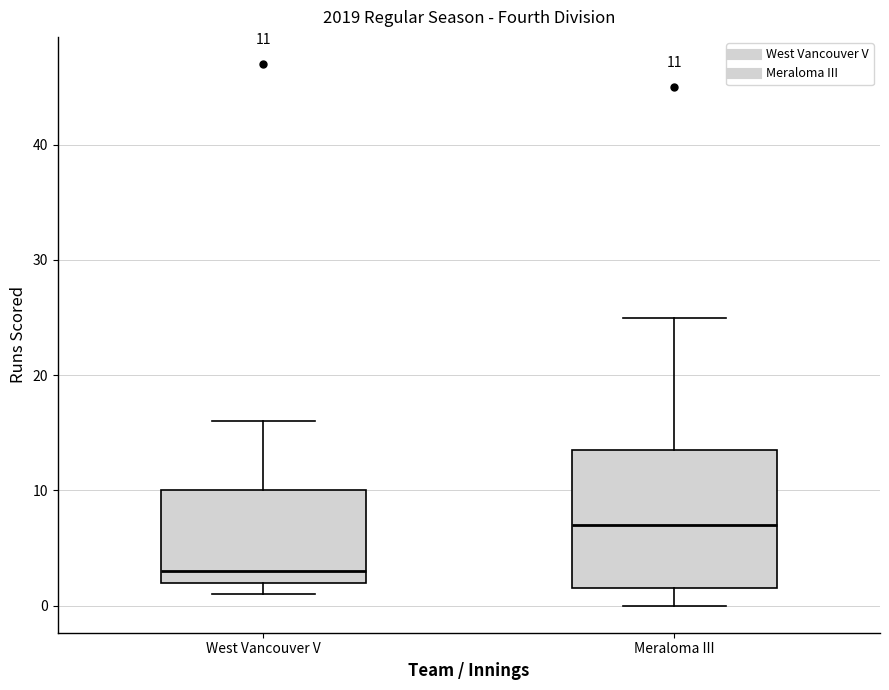

Comparing the boxes themselves (not the whiskers), which one is the tallest?

Meraloma III